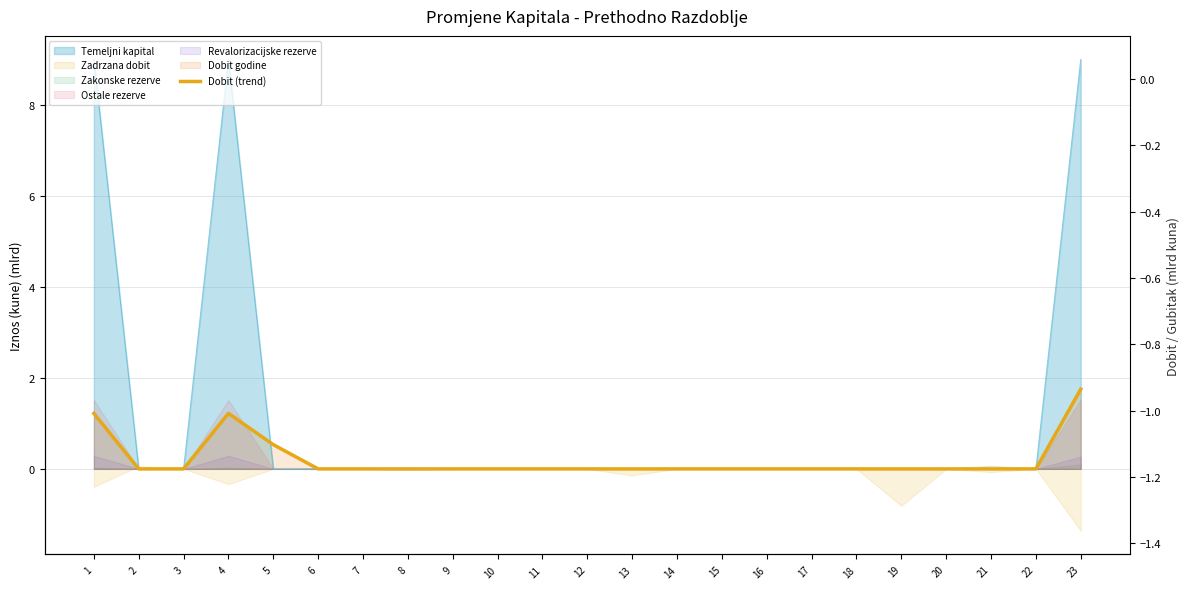

Does the chart have visible grid lines?

Yes